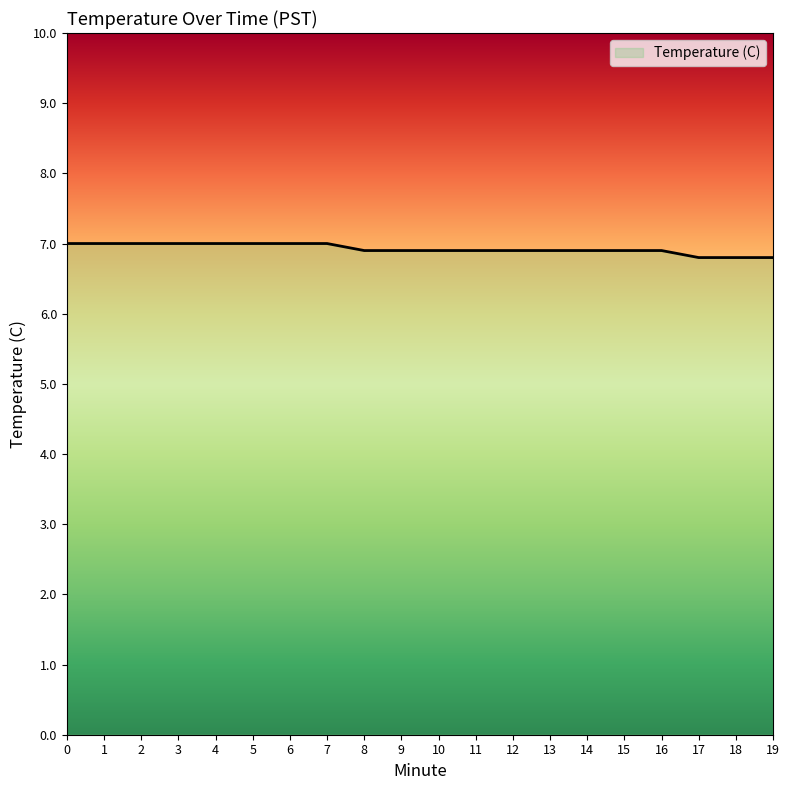

How many lines are shown in the chart?

1